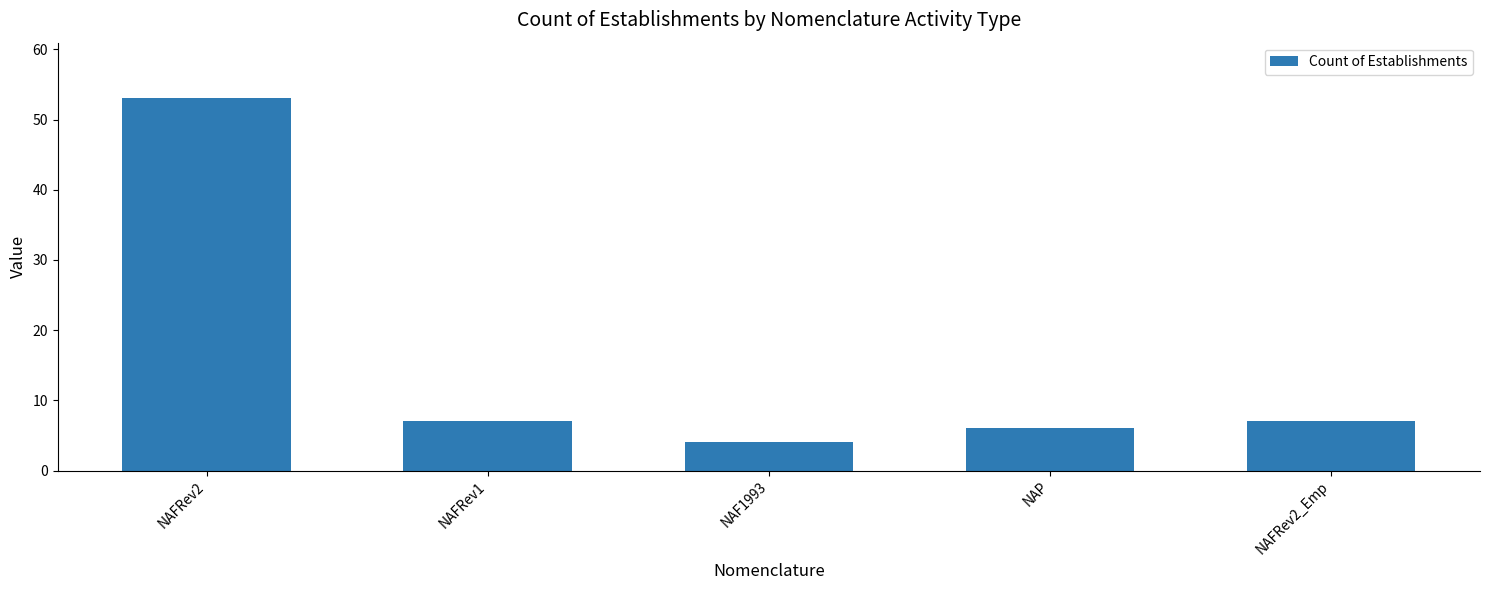

Read the value at NAFRev2_Emp.

7